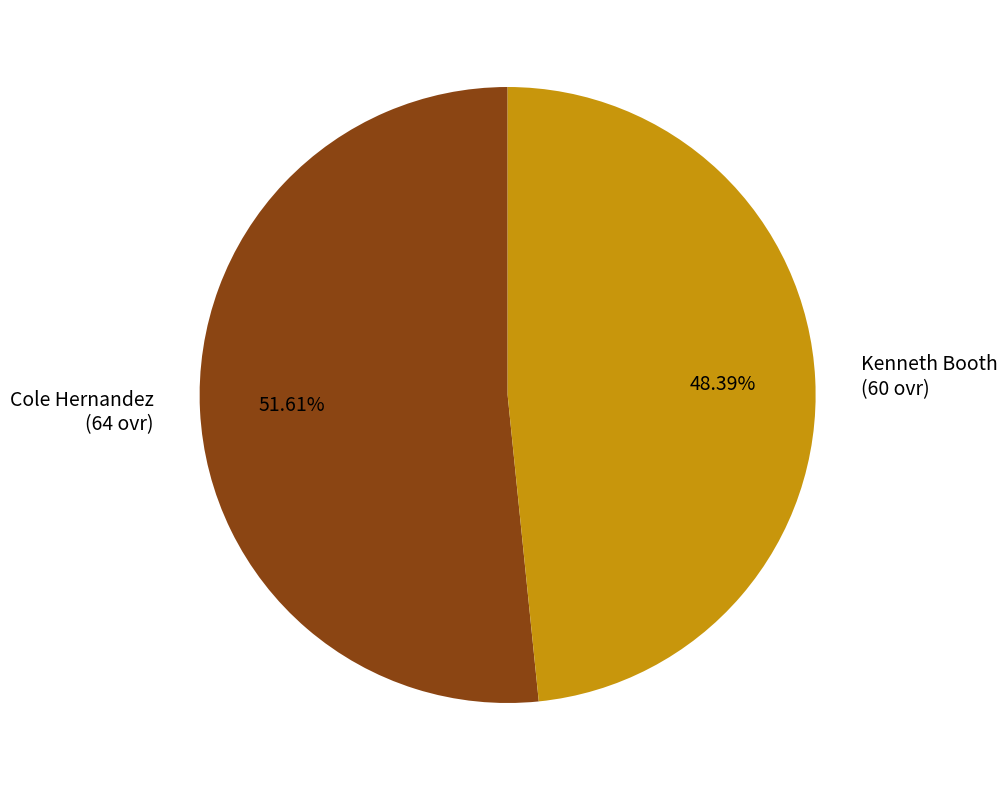

The Kenneth Booth slice represents 39% of the pie. True or false?

False